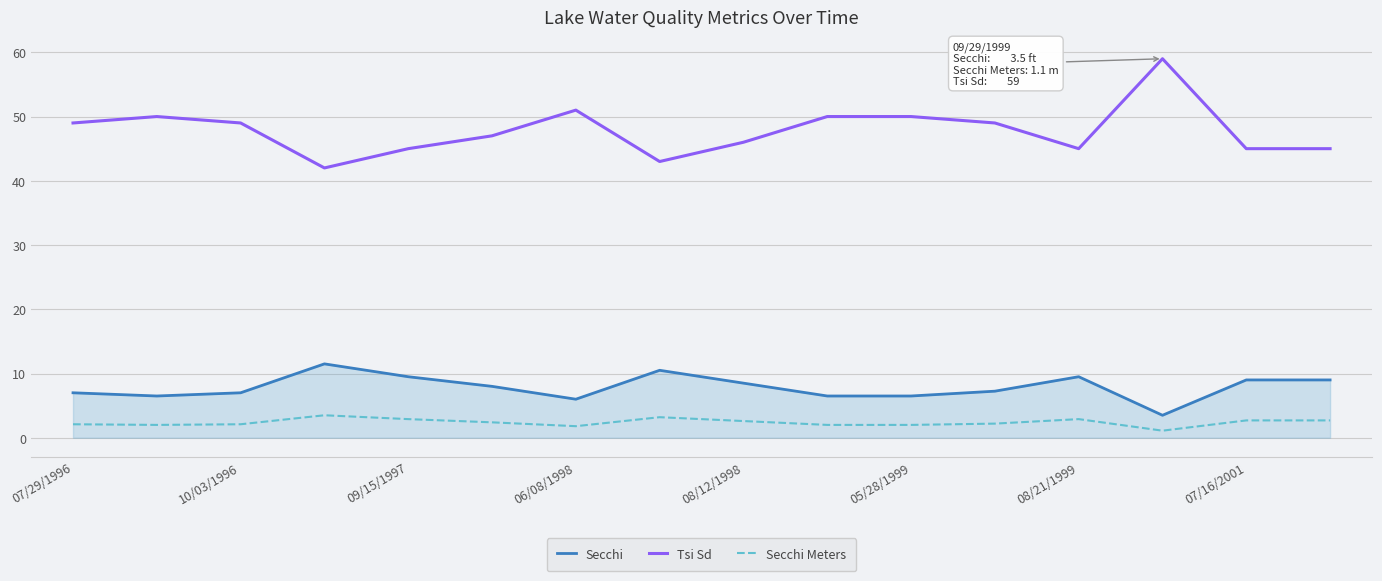

What is the sum of all Tsi Sd values?

765.0